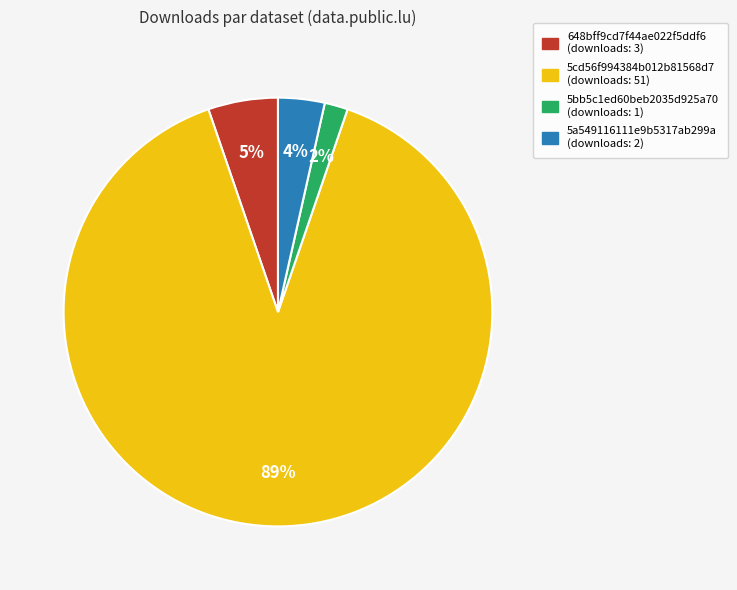

Does any single category account for the majority?

Yes